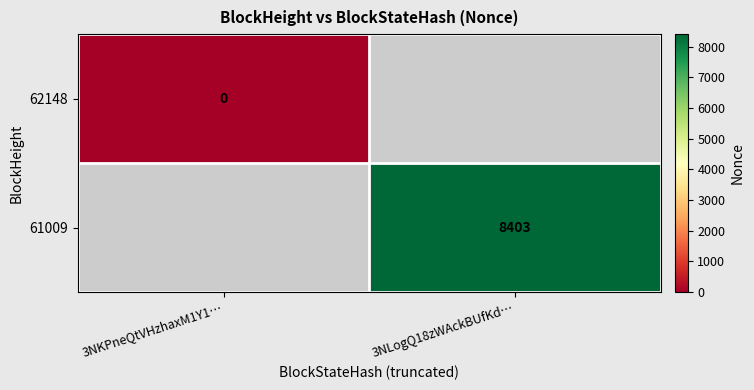

Is it true that 61009 equals 2472 at 3NLogQ18zWAckBUfKd…?

False